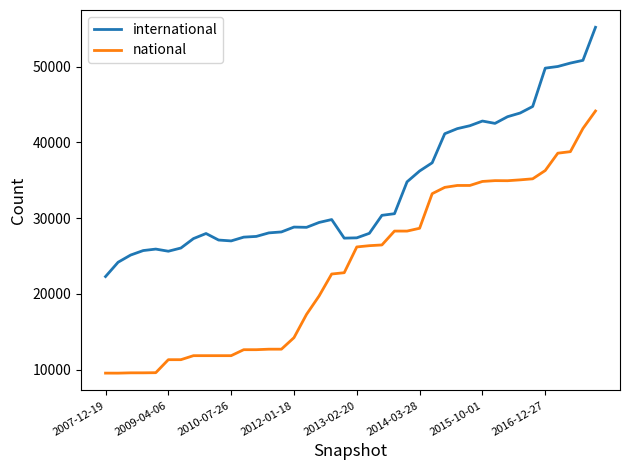

How many categories are shown in the chart?

40